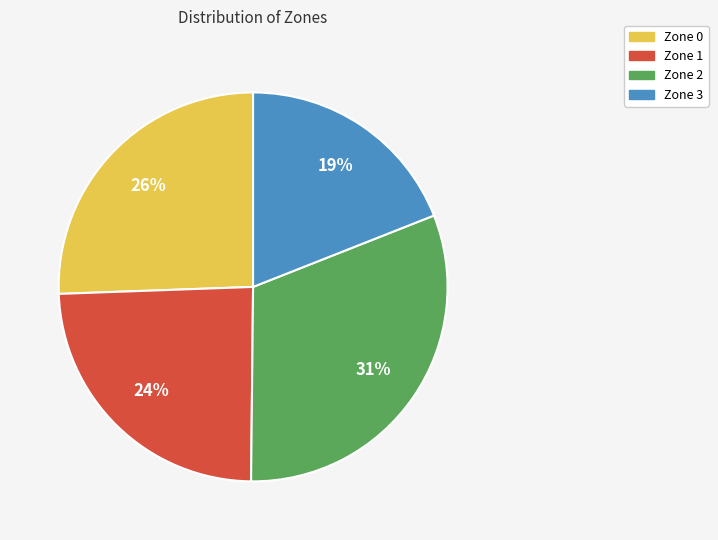

Is there any slice that represents more than half of the pie?

No